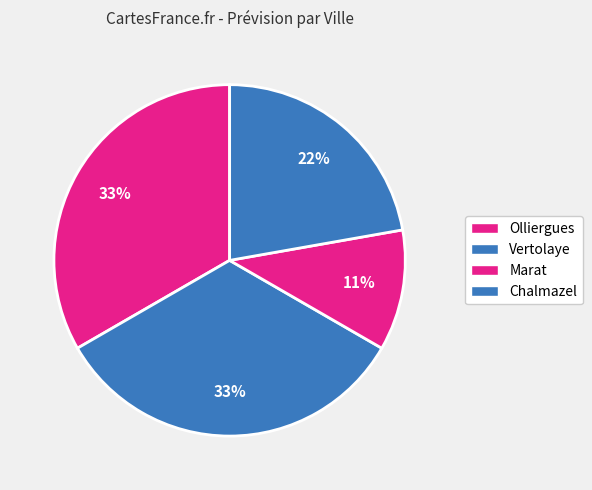

Count the number of slices in the pie.

4